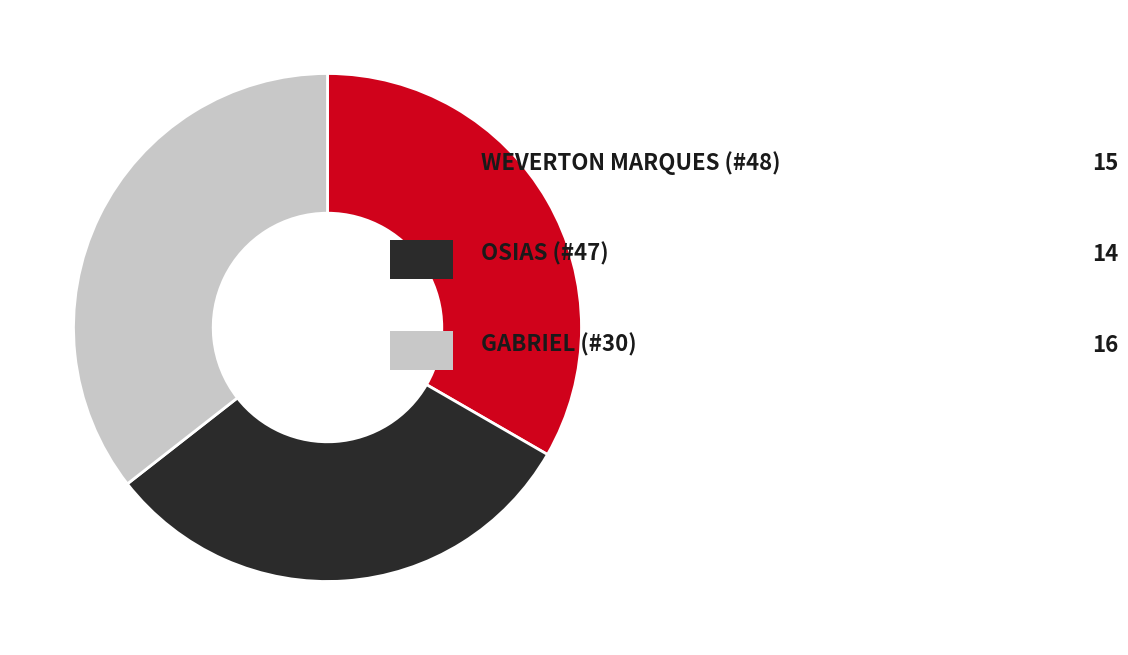

Does any single category account for the majority?

No